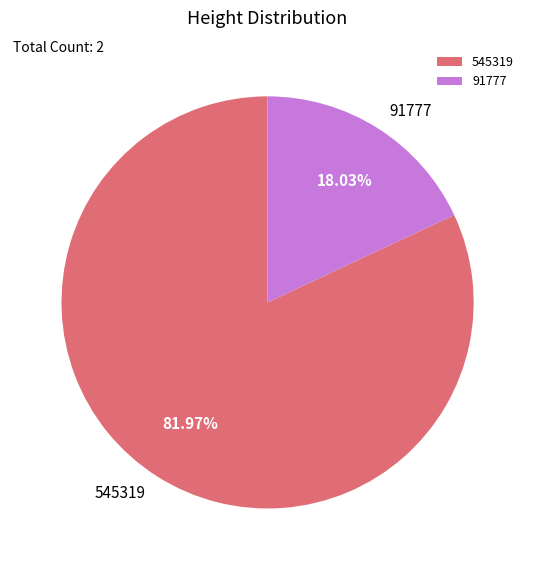

Is it true that 91777 is 10% of the pie?

False